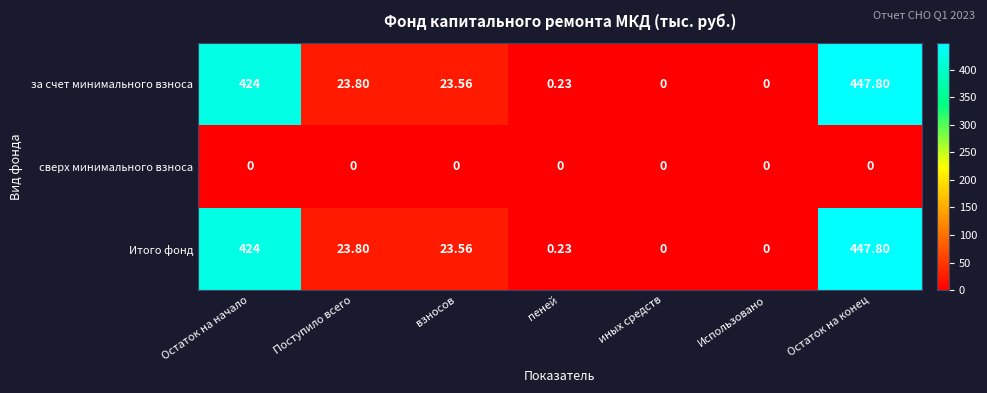

Where does the Итого фонд series first go above 23?

Остаток на начало